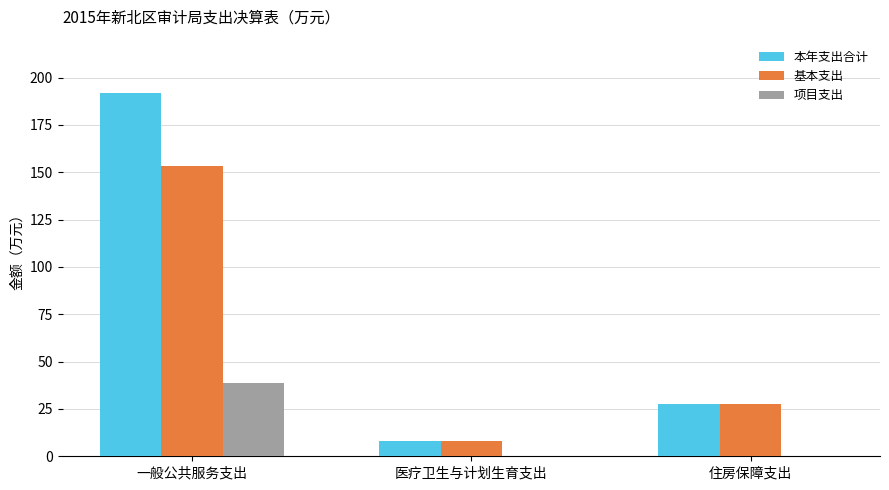

What are all the series names shown in the legend?

本年支出合计, 基本支出, 项目支出